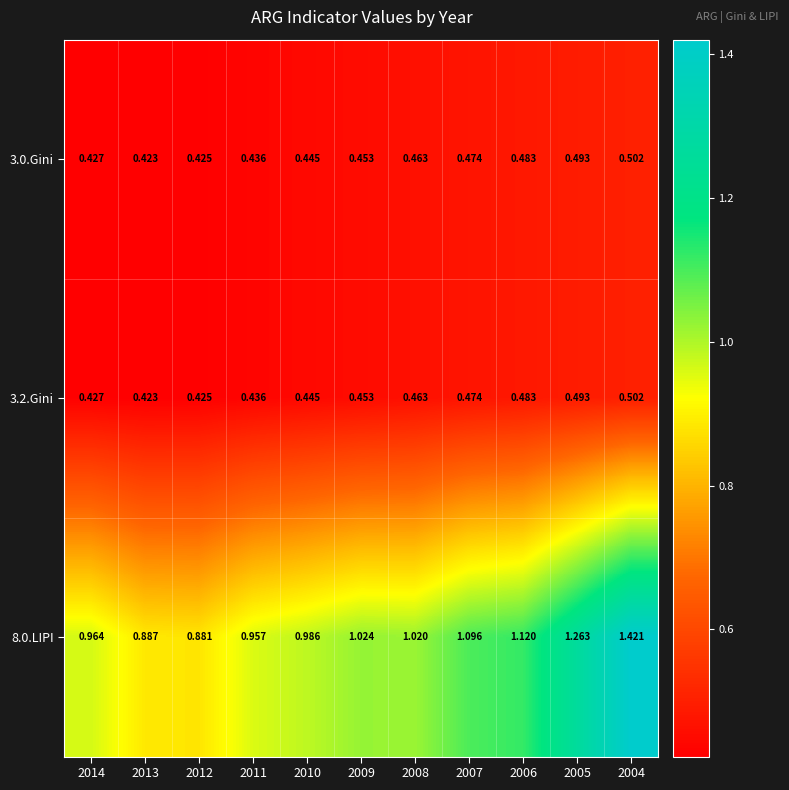

Is the value of 8.0.LIPI at 2006 greater than the value of 3.0.Gini at 2008?

Yes